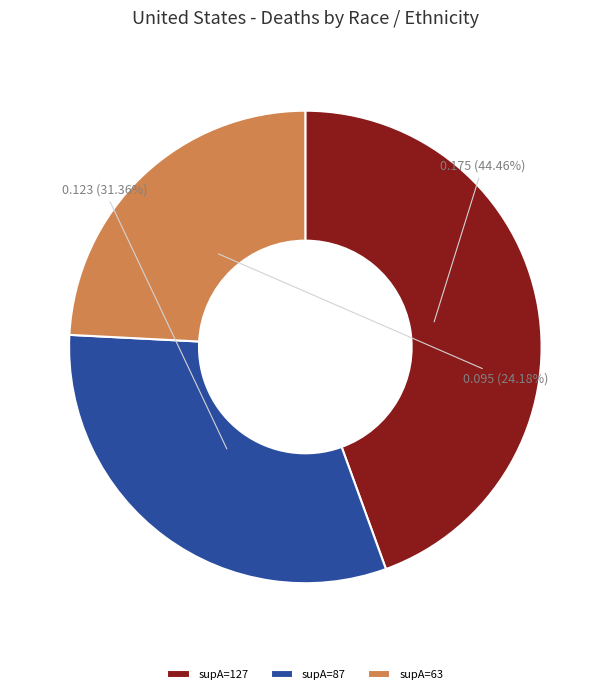

Is there a majority slice in this chart?

No